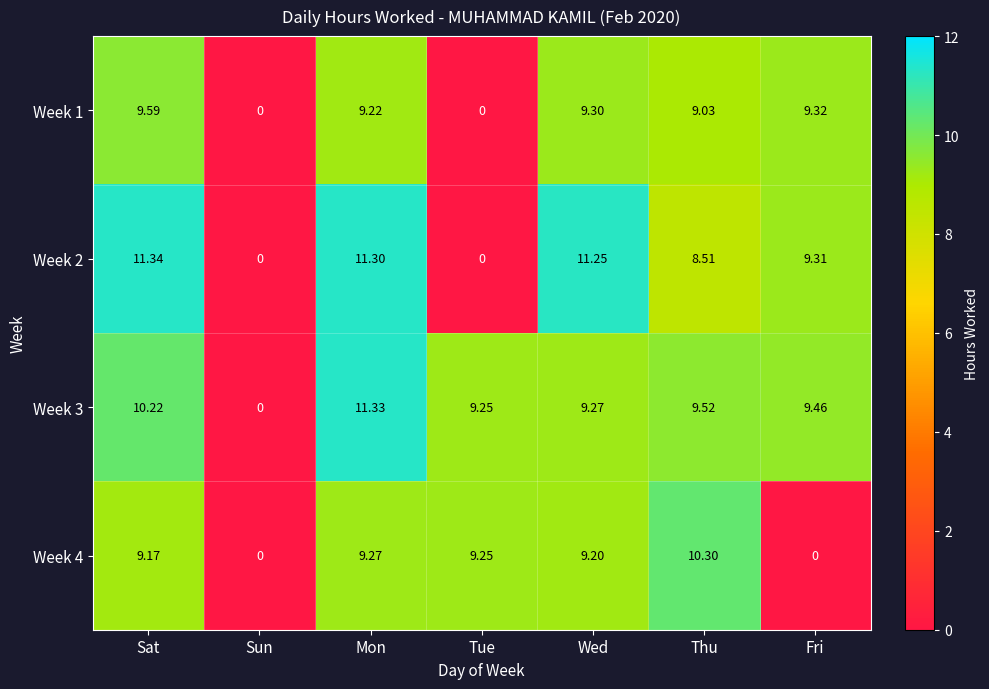

Where does the Week 2 series first go above 9?

Sat